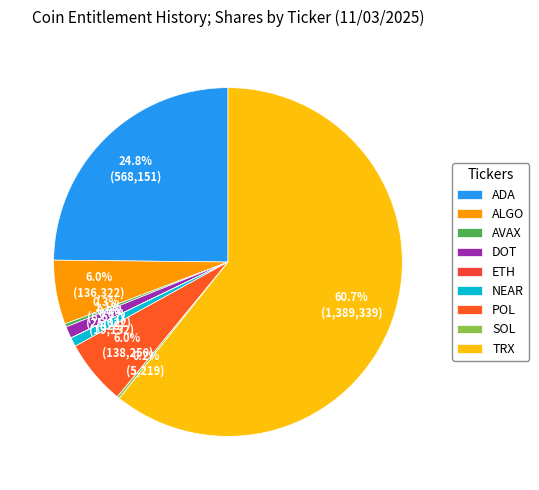

Count the number of slices in the pie.

9